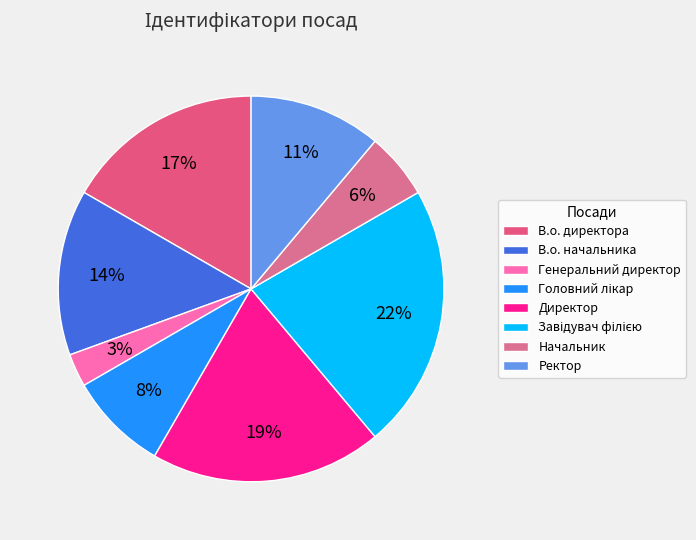

To the nearest percent, what percentage of the pie is Начальник?

6%